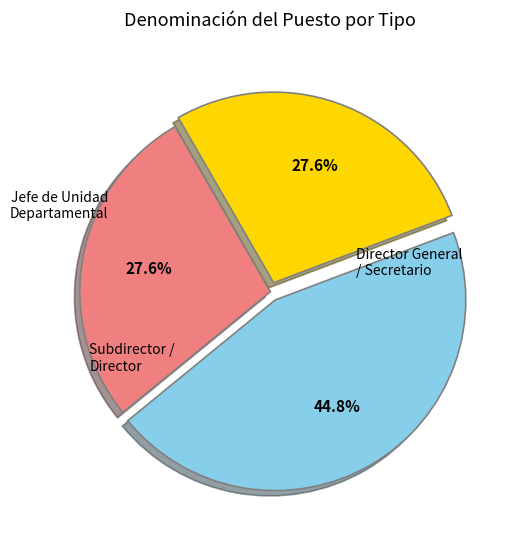

Is there a majority slice in this chart?

No